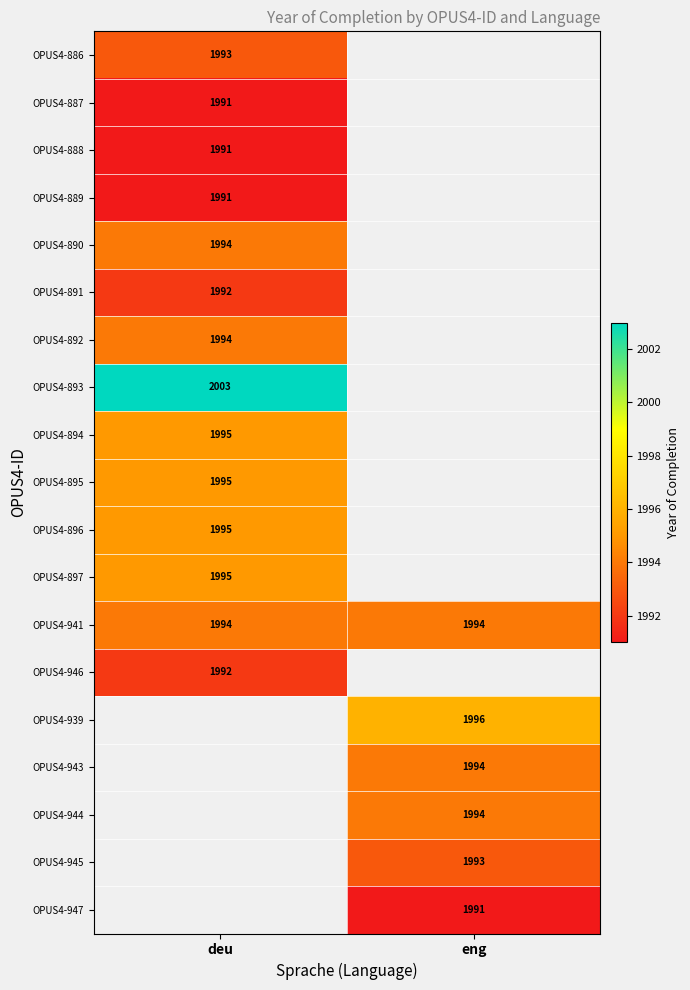

How many series are shown in this chart?

19